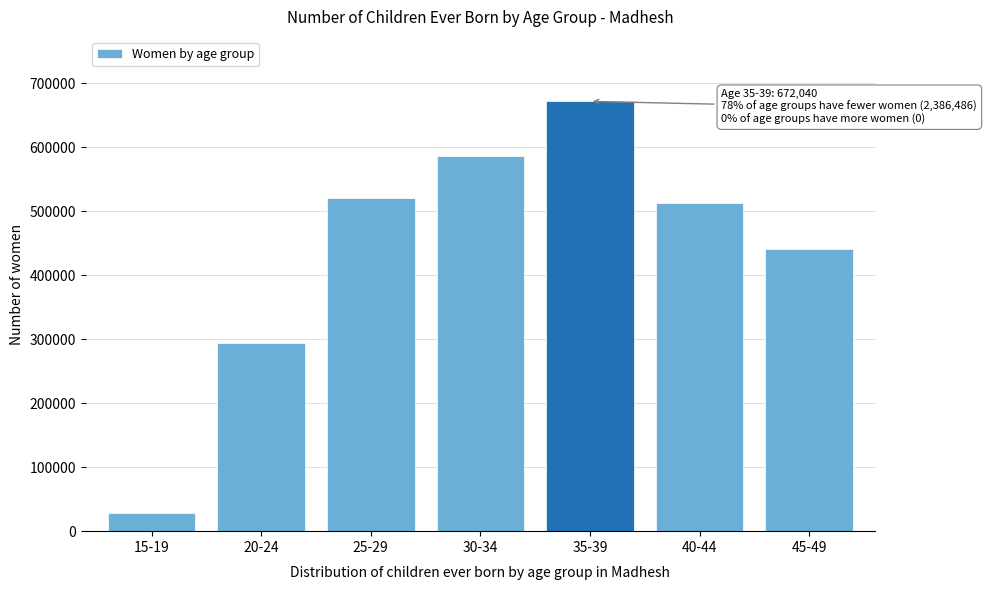

Reading right to left, extract all data points from this chart.

441909	512928	672040	586523	521669	294306	29151